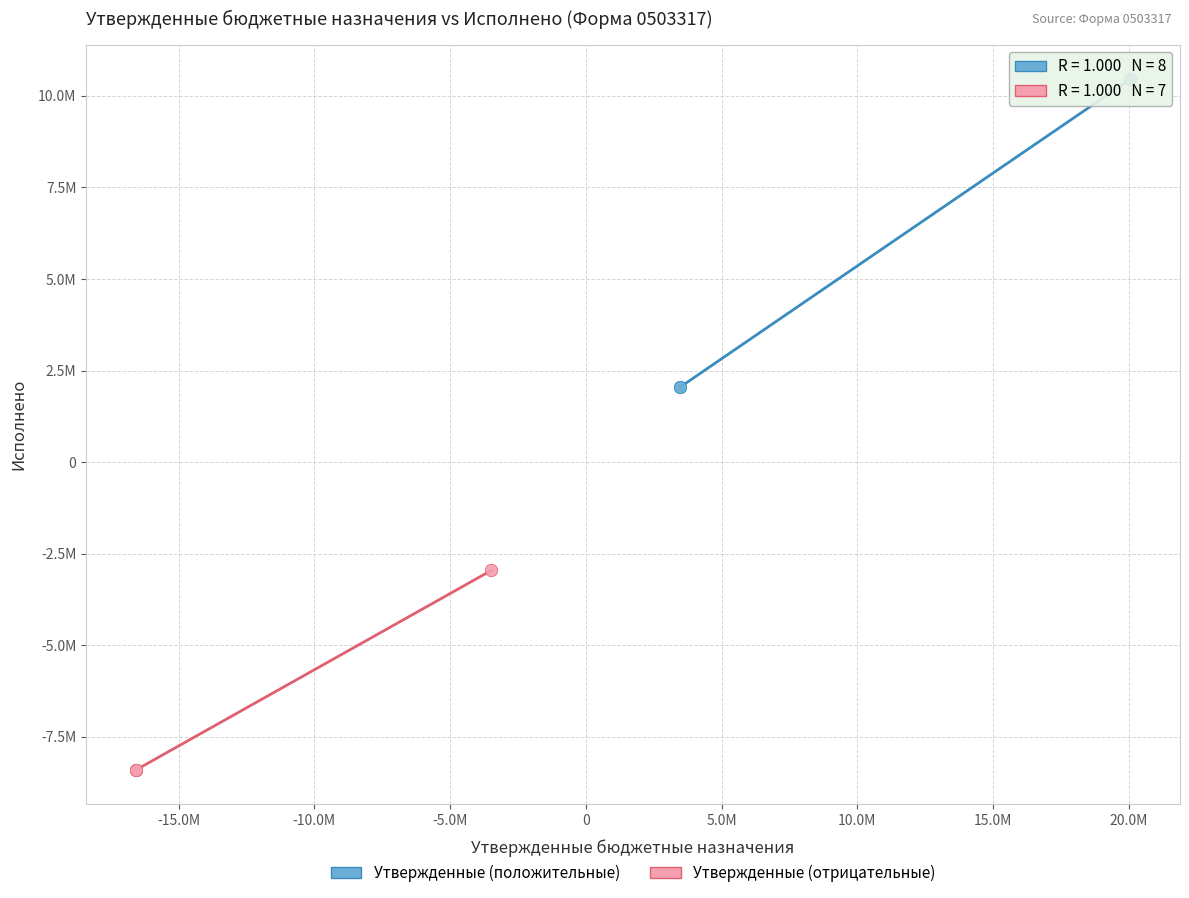

Which series reaches the minimum Y coordinate?

Утвержденные (отрицательные)